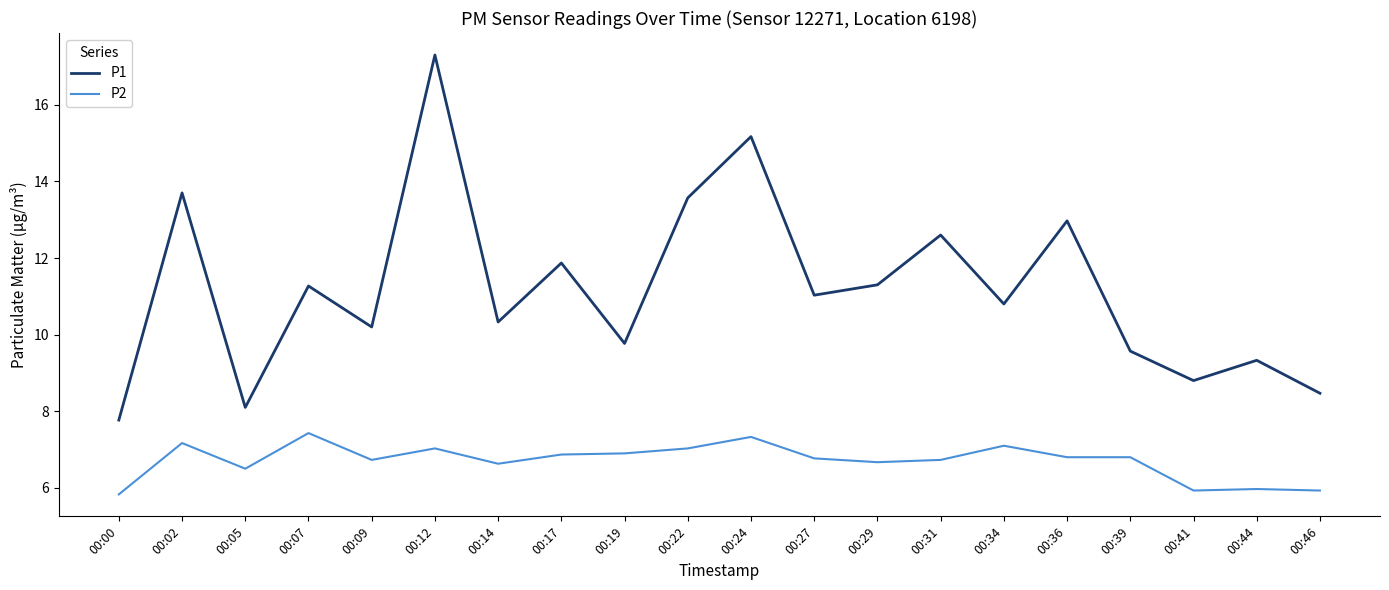

Rank the series by their maximum value, from lowest to highest.

P2, P1